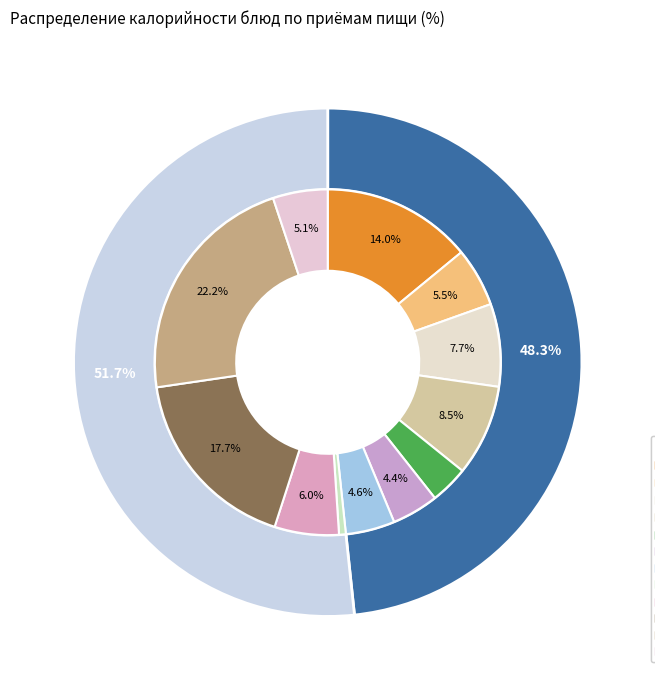

The ОВОЩИ НАТУРАЛЬНЫЕ СВЕЖИЕ slice represents 12% of the pie. True or false?

False